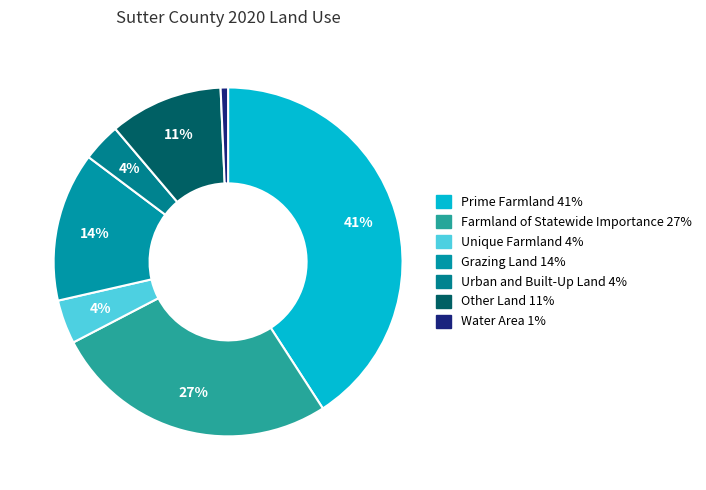

What percentage is the Grazing Land slice, to the nearest percent?

14%